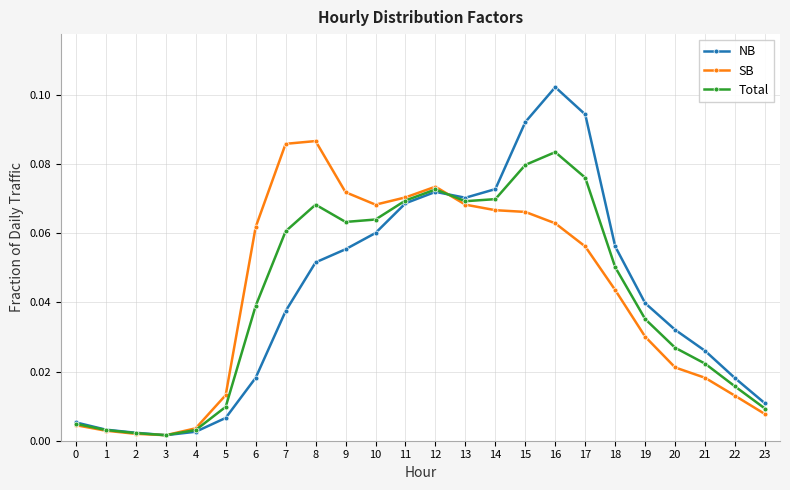

At which category is the sum across all series the highest?

16